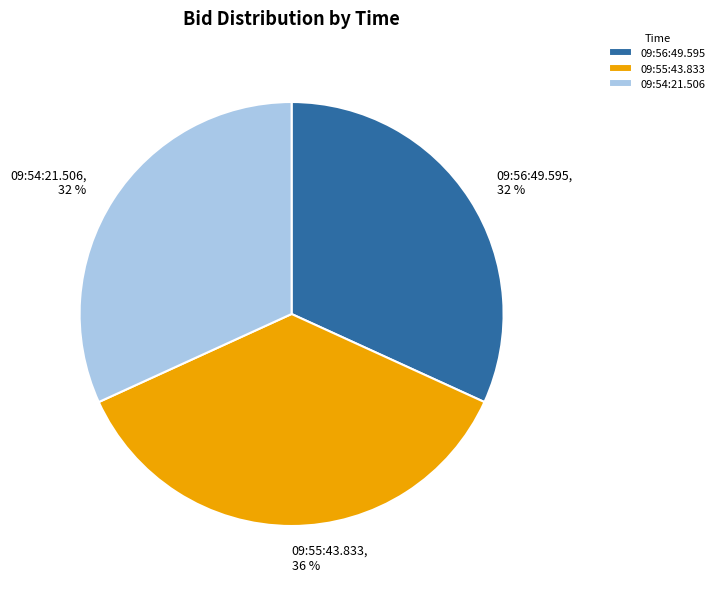

Combined, do 09:54:21.506 and 09:56:49.595 account for over 50%?

Yes